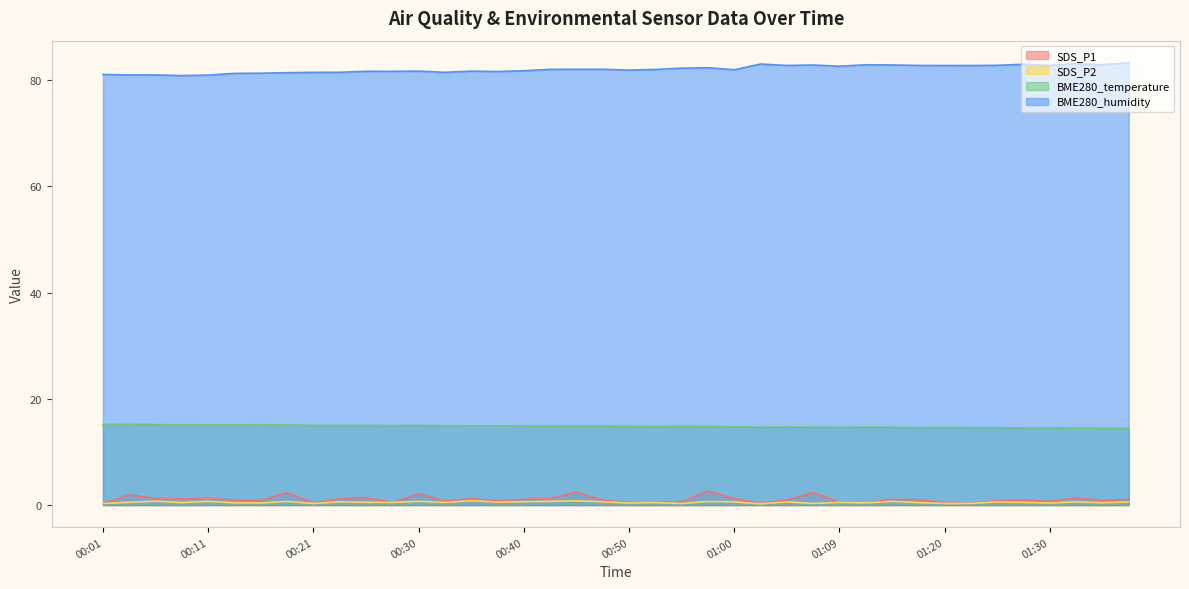

Which series has the largest total across all categories?

BME280_humidity